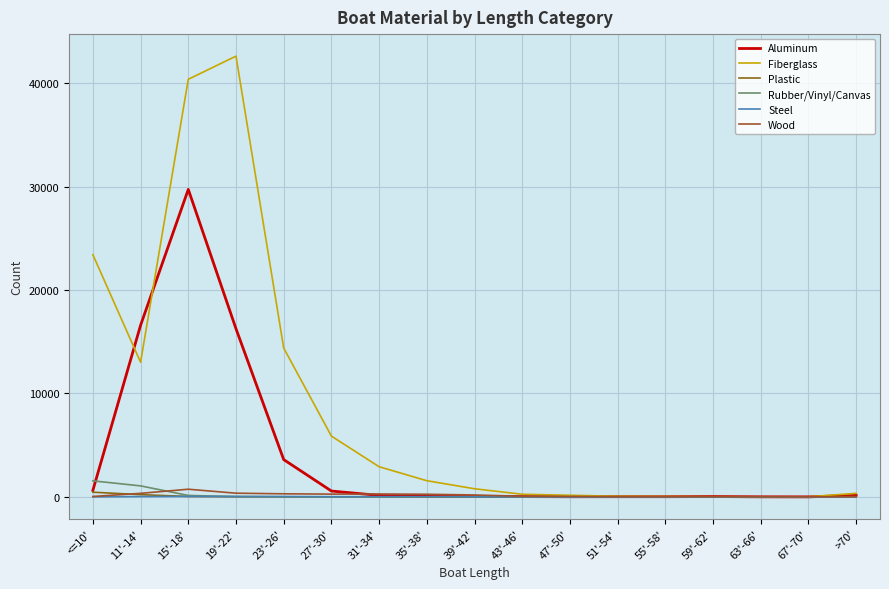

At which label is Fiberglass closest to 21308?

<=10'